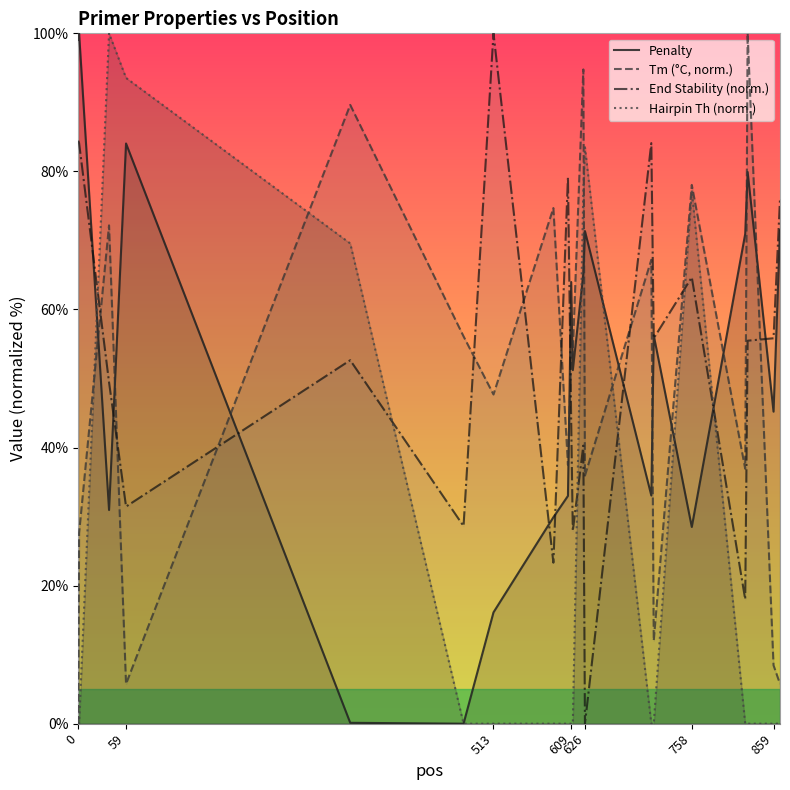

How many lines are shown in the chart?

4